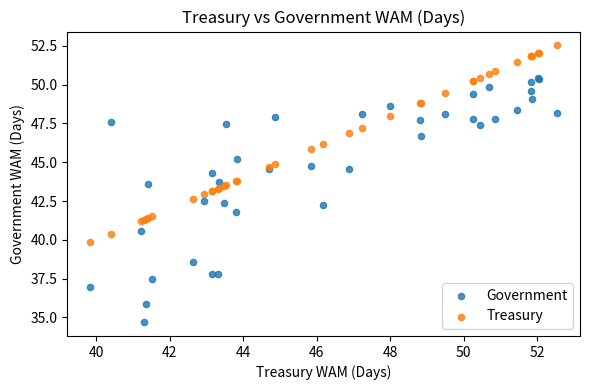

Which series has the largest Y range (max minus min)?

Government